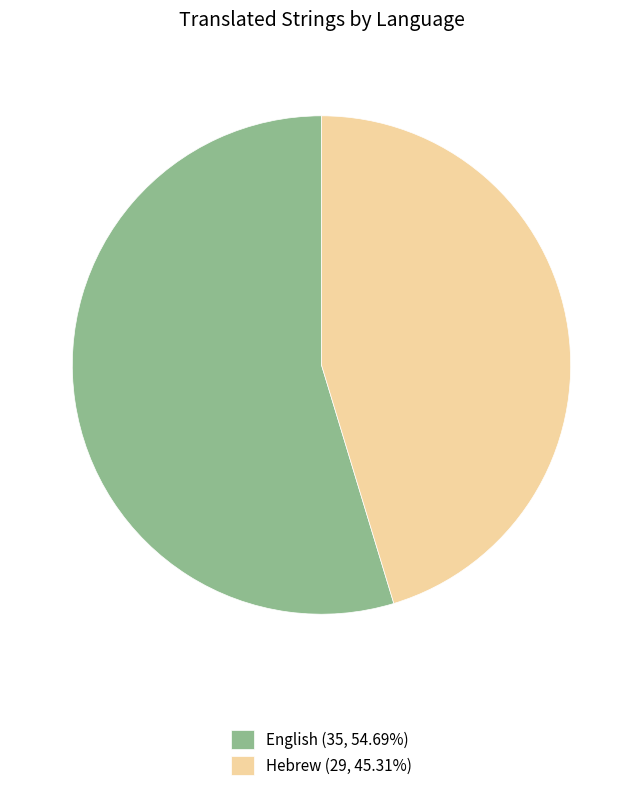

Does English represent more than half of the total?

Yes